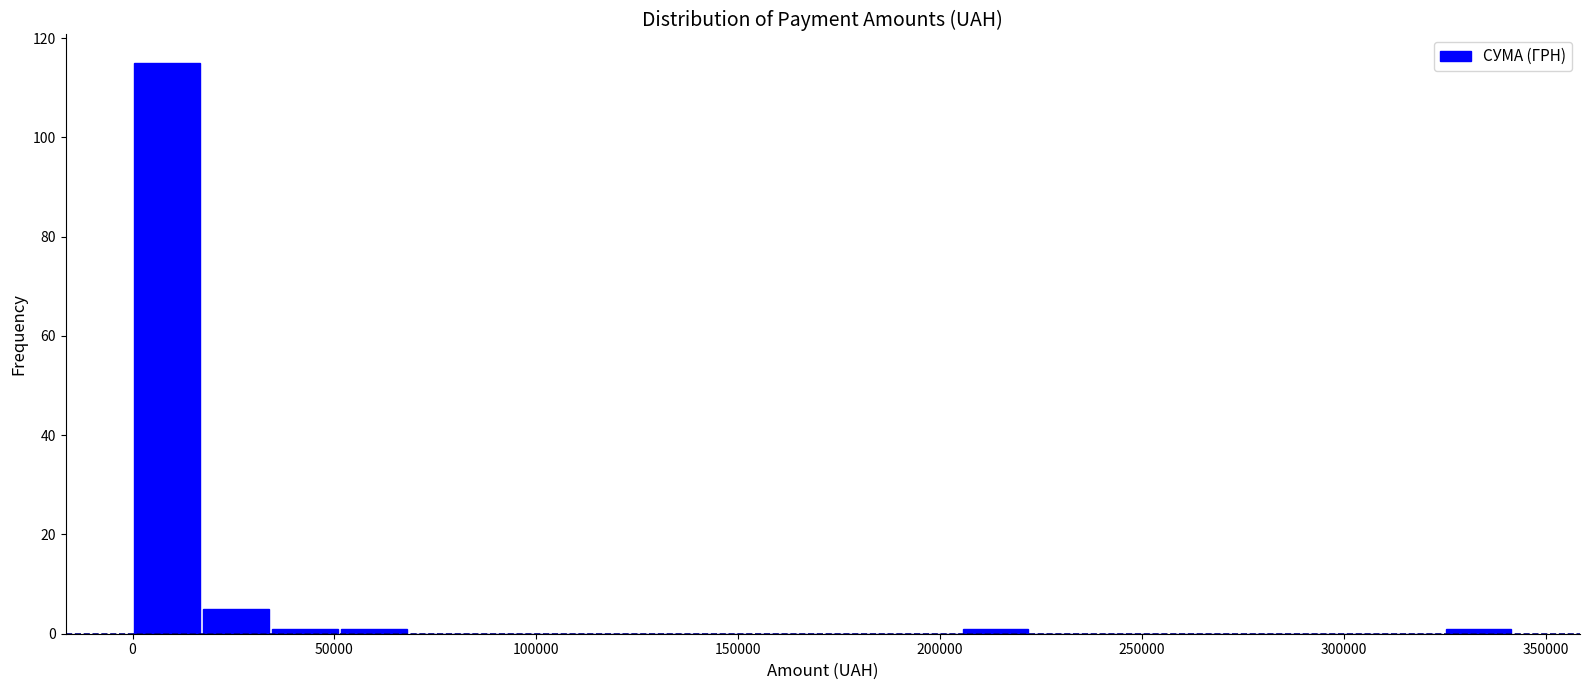

Read against the x-axis, roughly where is the centre of the tallest bar?

10000